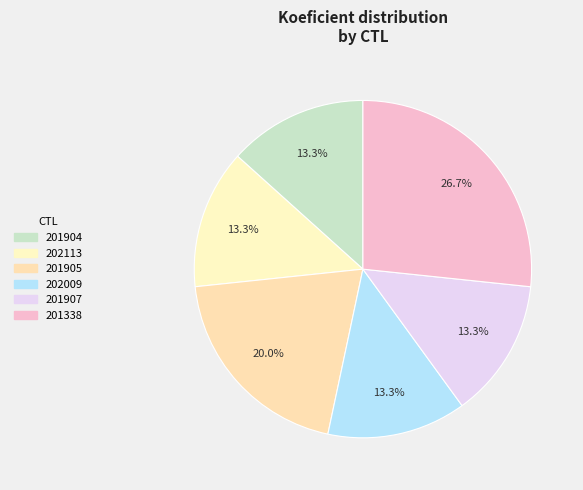

To the nearest percent, what is the combined percentage of 201338 and 201907?

40%